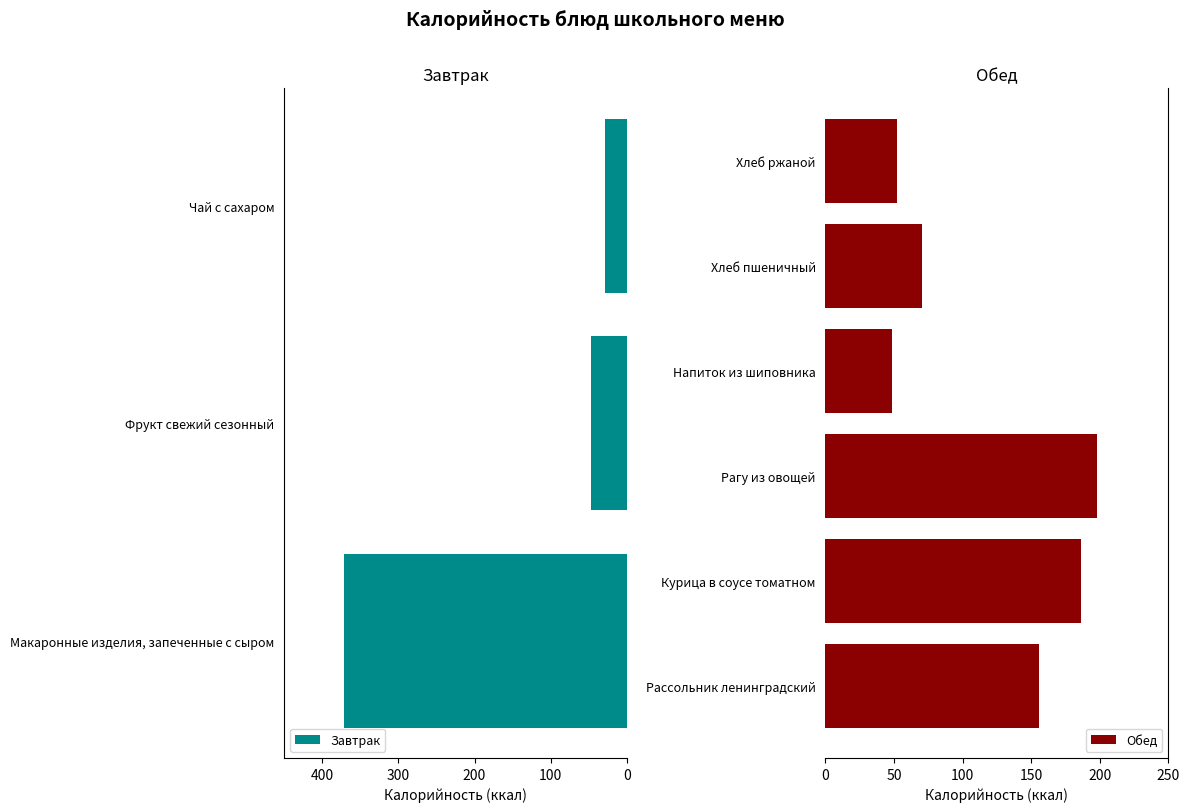

Which series has the largest total across all categories?

Обед